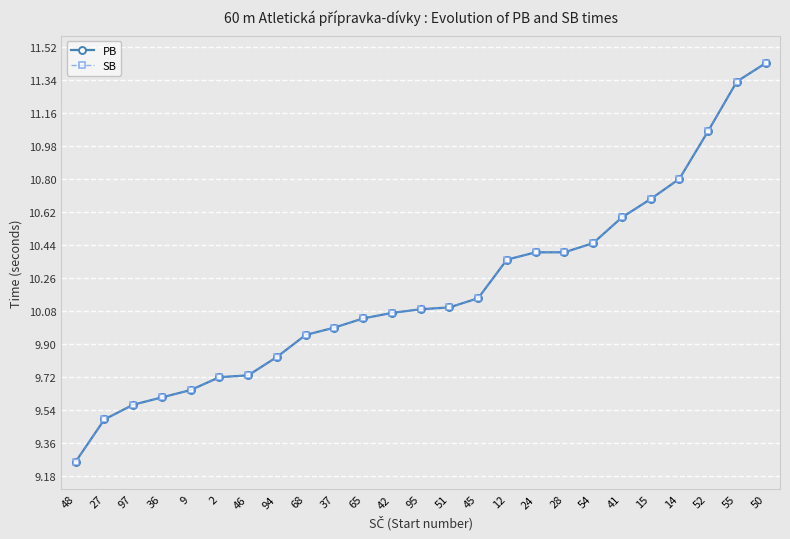

List the series in order of their peak value, lowest first.

PB, SB